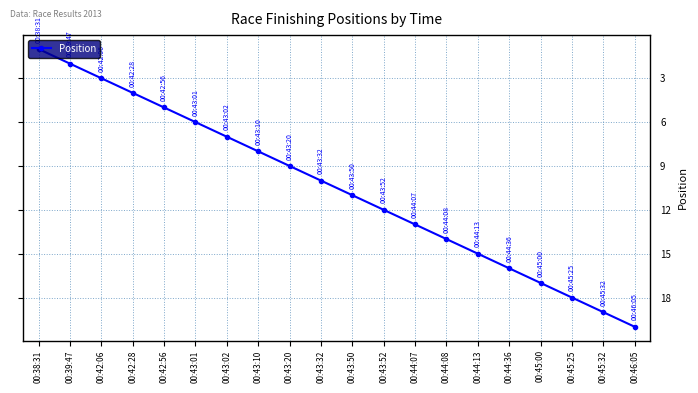

What position from the left is 00:44:13?

15